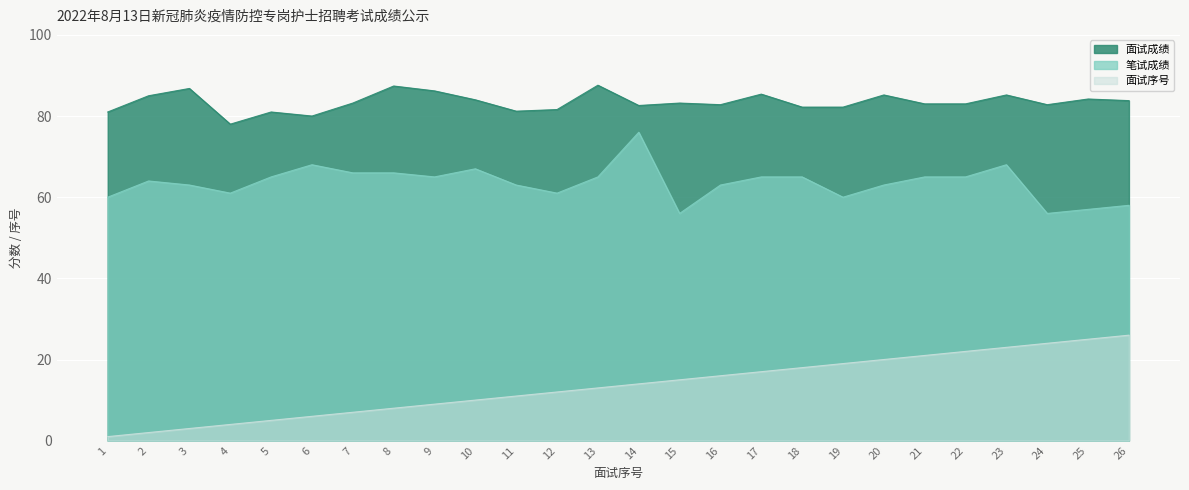

Between 24 and 16, which is larger?

24